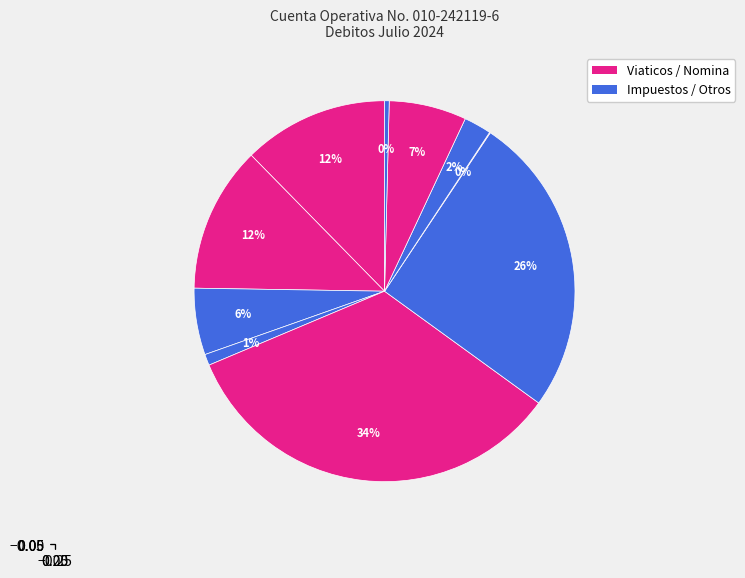

Count the number of slices in the pie.

10